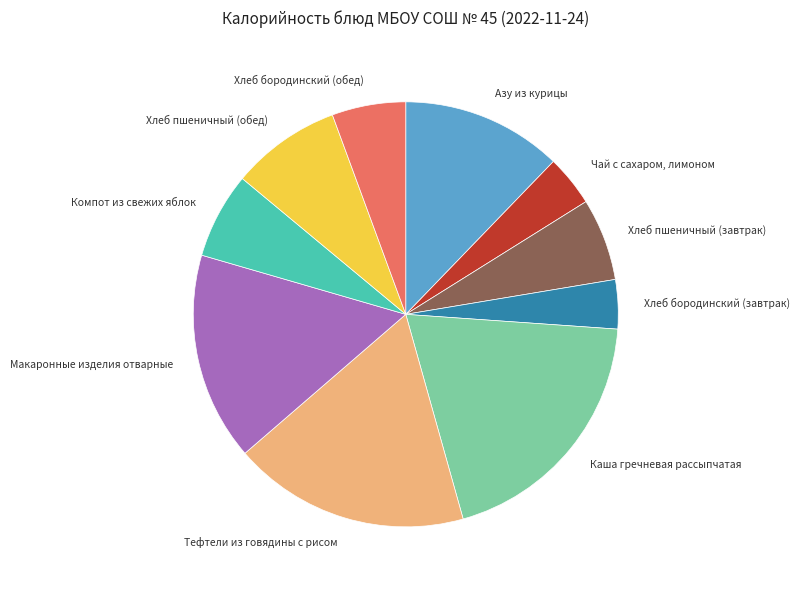

Count the number of slices in the pie.

10